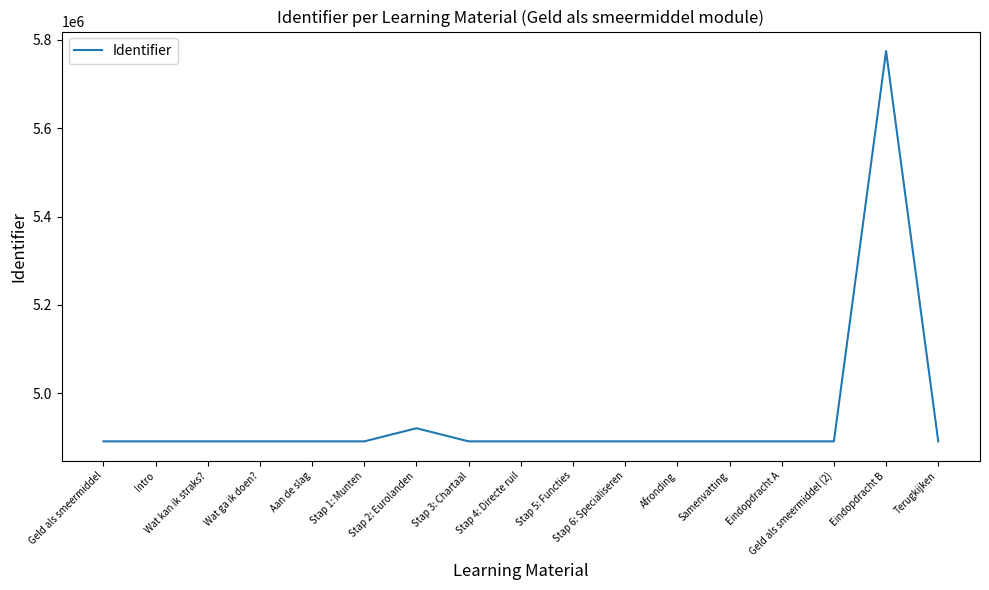

How many values are below 4891522?

8